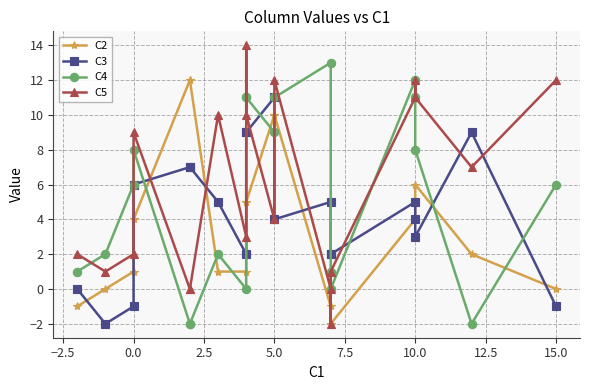

True or false: C5 has a value of 7 at 15.0.

False